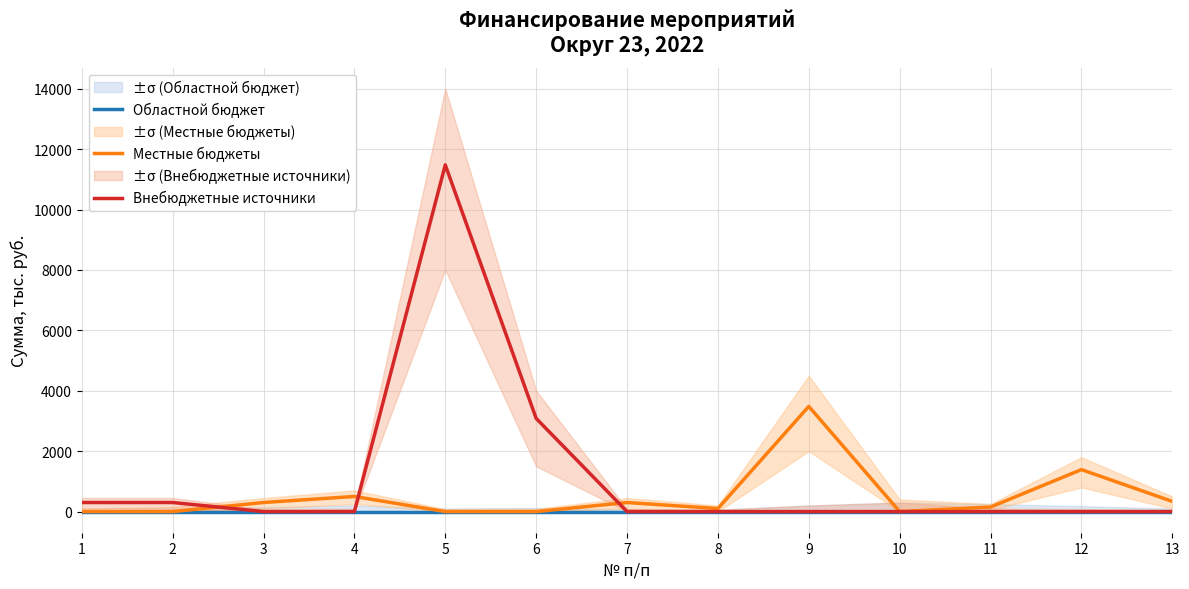

Which series has the widest spread of values?

Внебюджетные источники